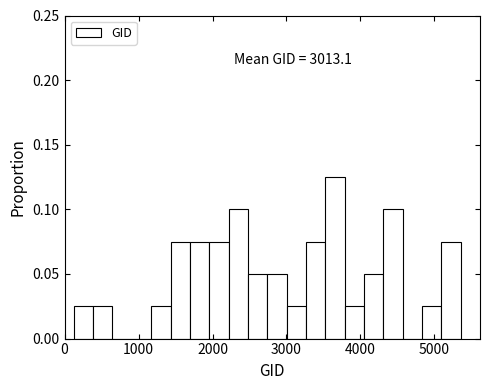

Around what value on the x-axis is the tallest bar? Give the approximate position of its centre, as read against the axis.

3700